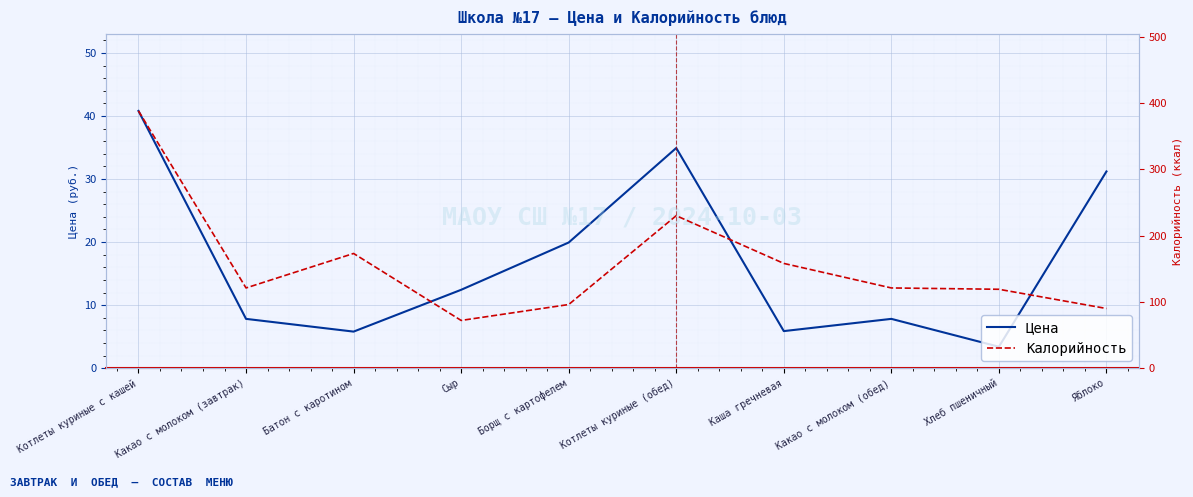

Which series has the widest spread of values?

Калорийность